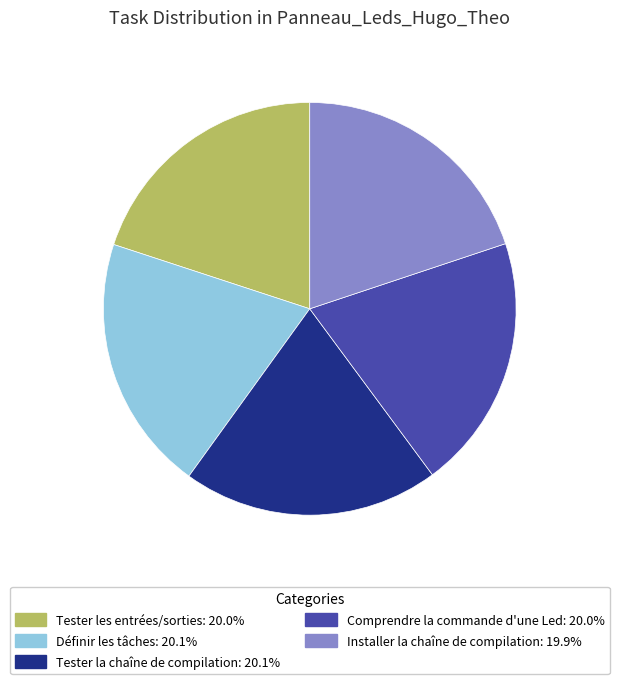

What is the ratio of the value at Définir les tâches to the value at Tester la chaîne de compilation?

1.0